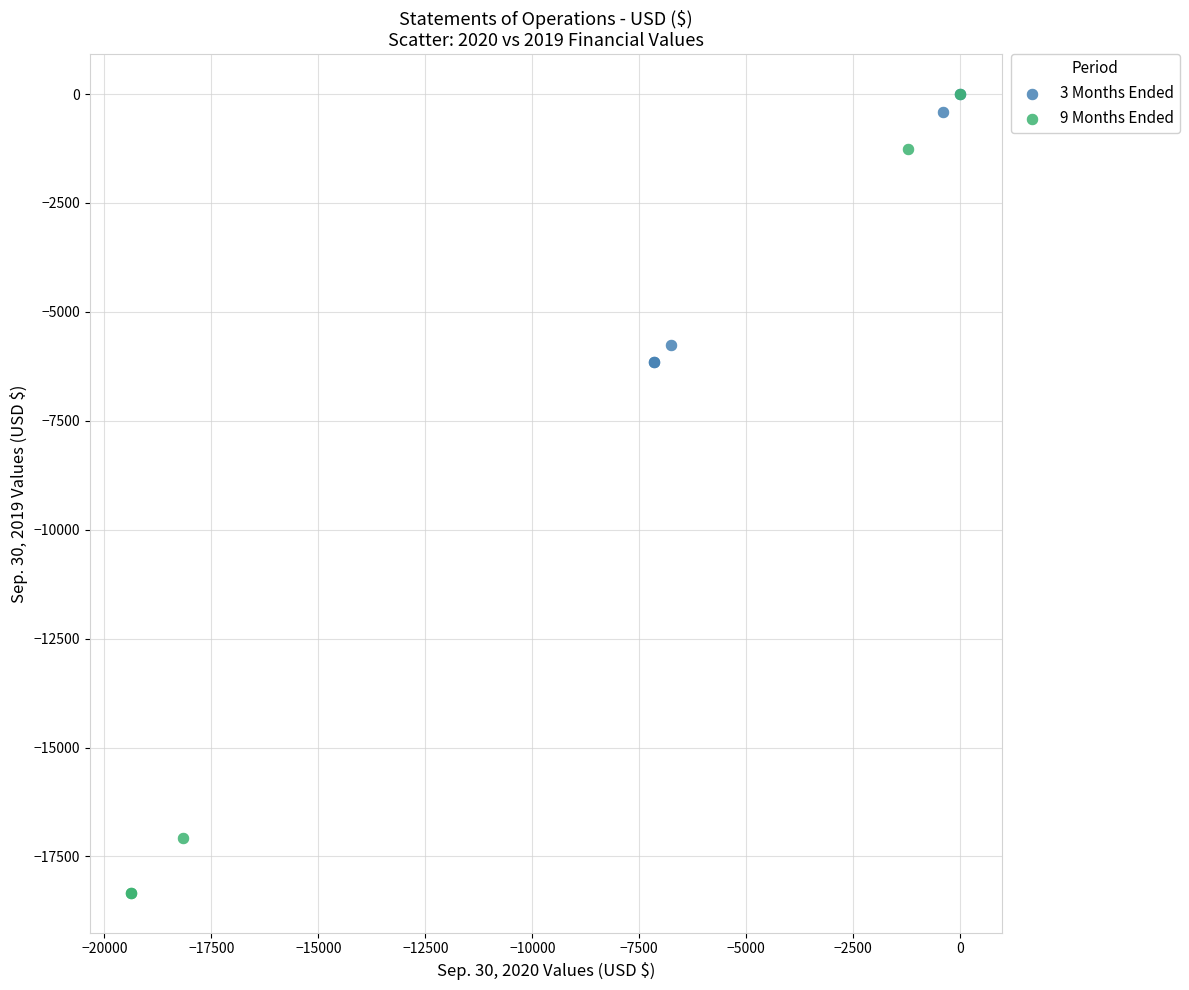

Which series has the widest spread of Y values?

9 Months Ended